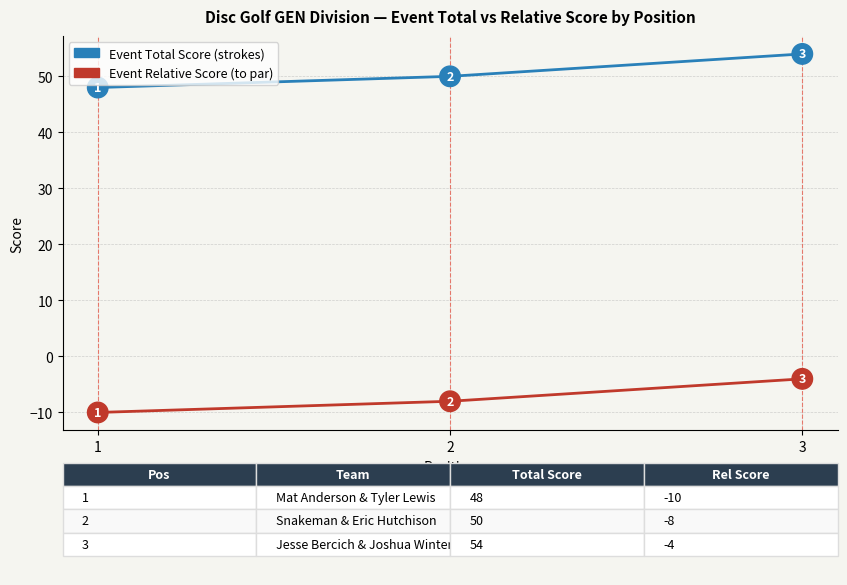

At which category is the sum across all series the highest?

3